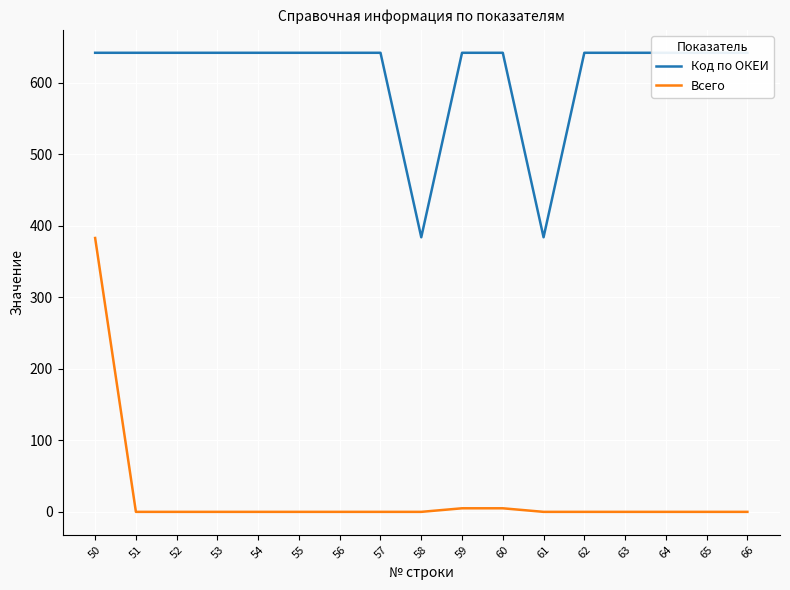

What are all the series names shown in the legend?

Код по ОКЕИ, Всего